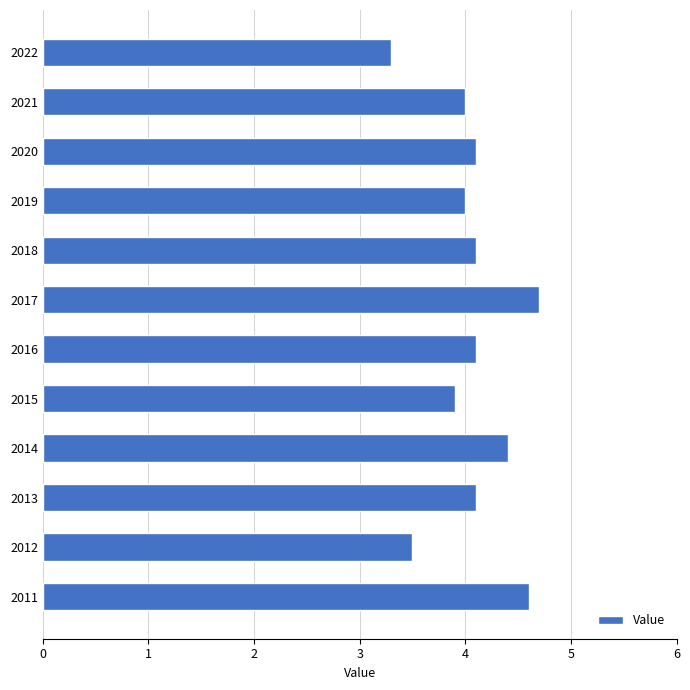

Is it true that the value at 2018 is 2.0?

False